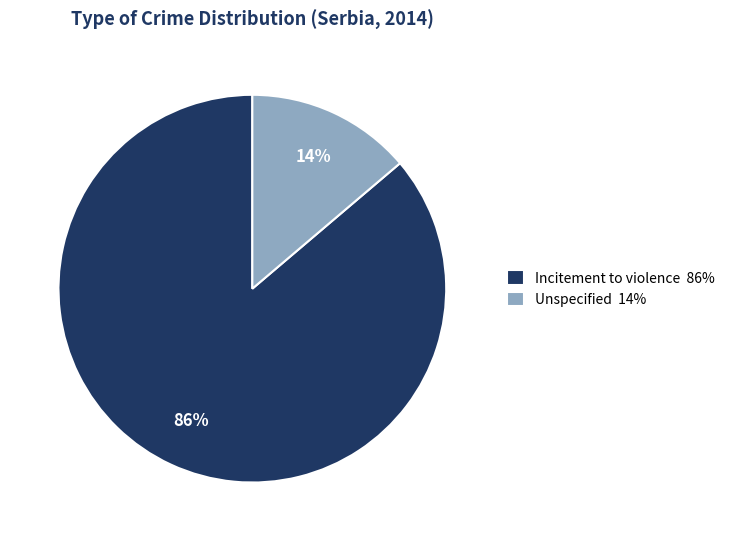

Do Unspecified and Incitement to violence together represent more than half of the pie?

Yes